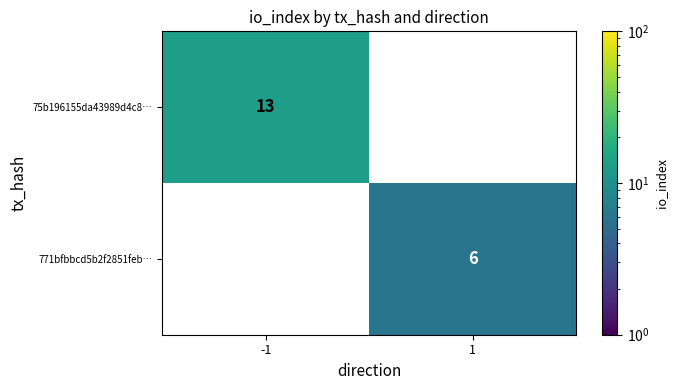

The 75b196155da43989d4c8… series shows 13 at -1. True or false?

True